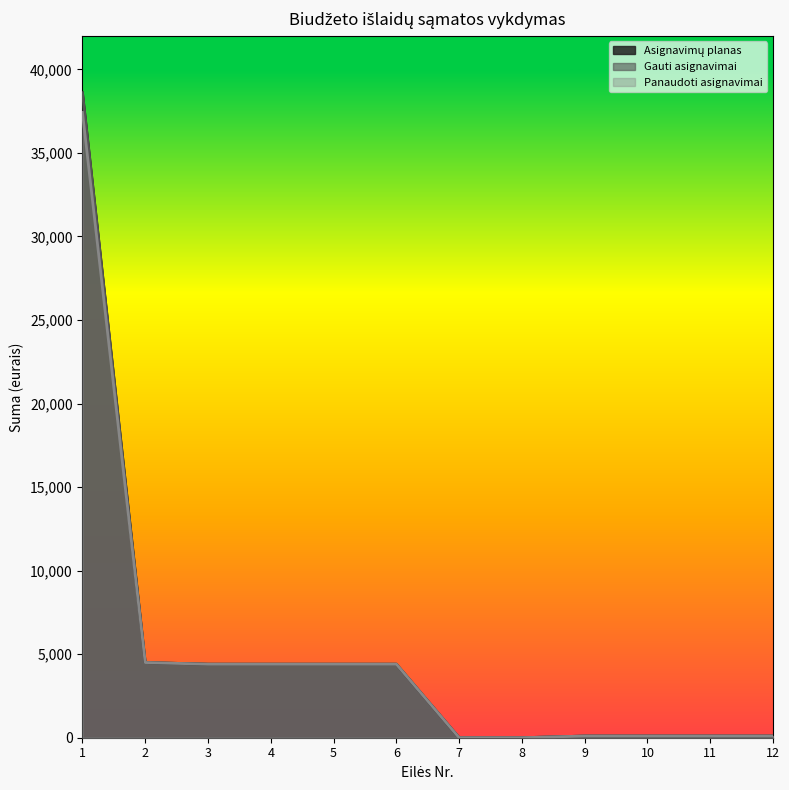

True or false: Panaudoti asignavimai has more than 1 interior local peaks.

False